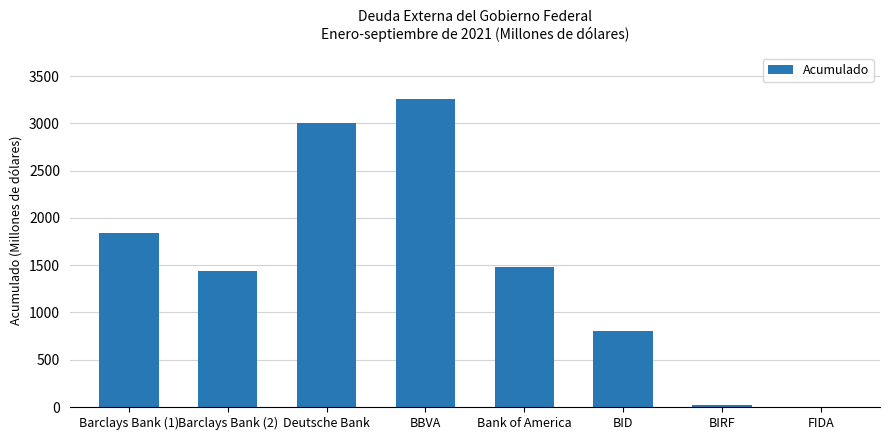

The chart shows a value of 3256.9 at BBVA. True or false?

True